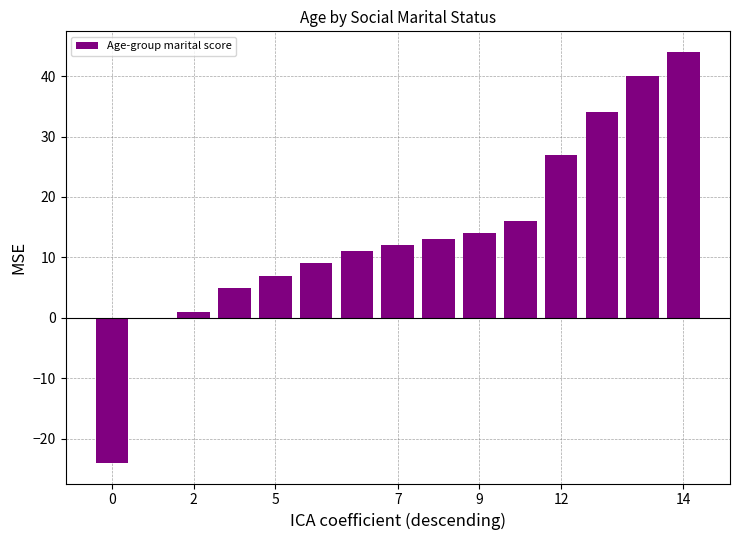

What is the sum of all values?

209